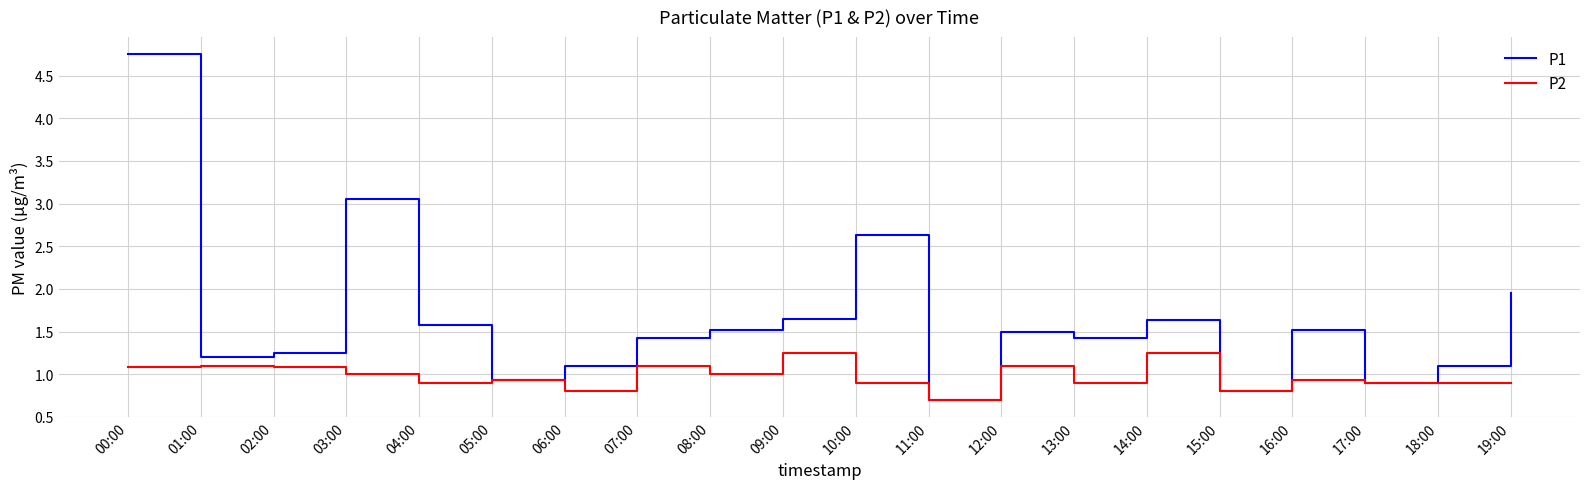

Between 02:00 and 10:00, which series saw the biggest shift?

P1